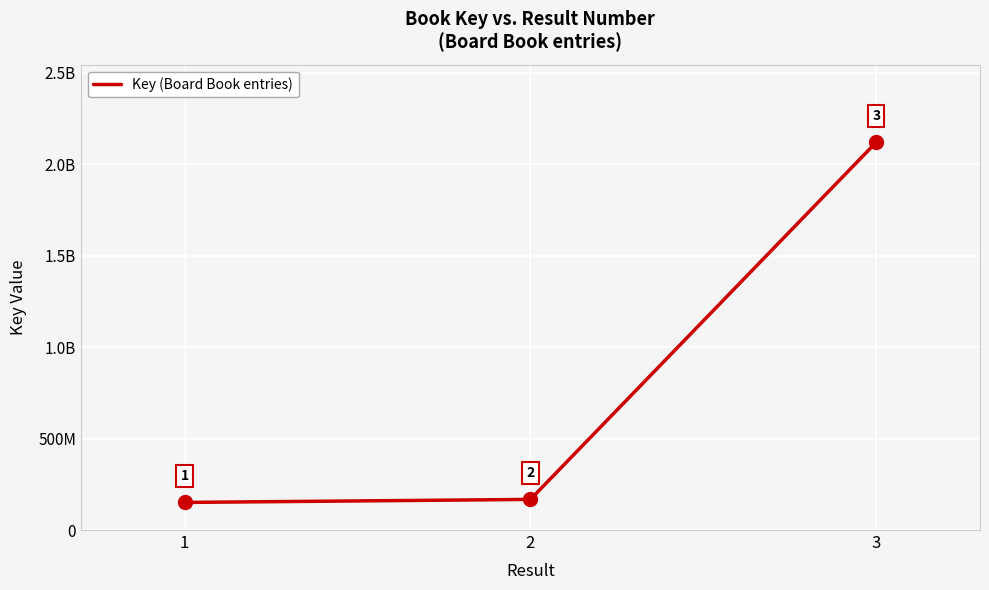

What is the change in value from 1 to 3?

+1969302800